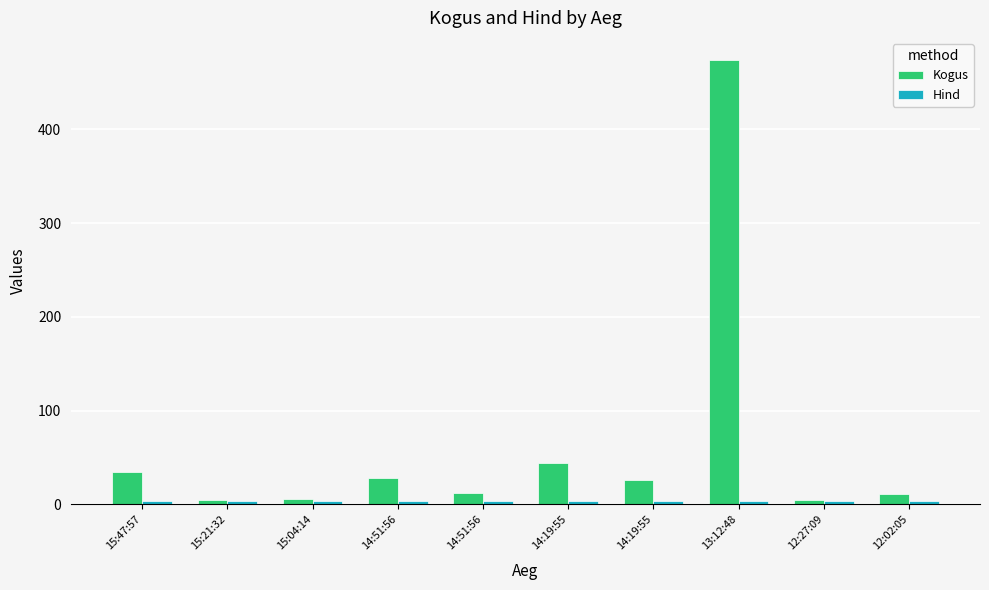

What is the difference between the highest and lowest values at 14:51:56?

24.0